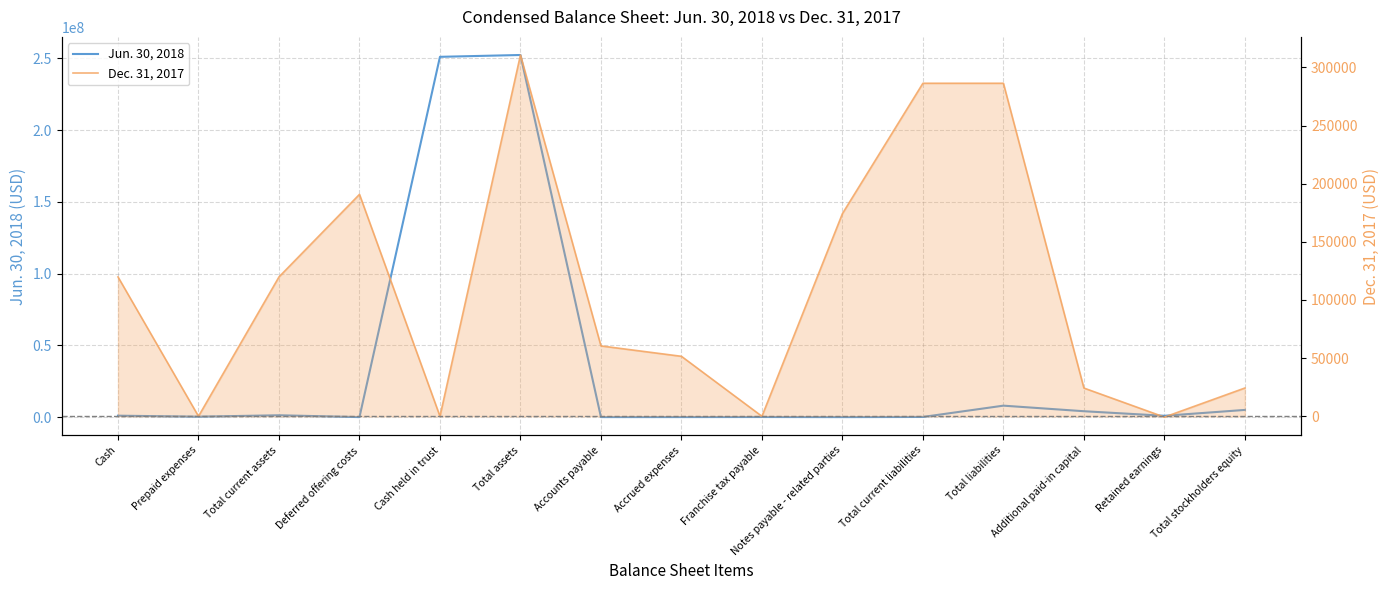

What value does the Dec. 31, 2017 series have at Retained earnings?

-693